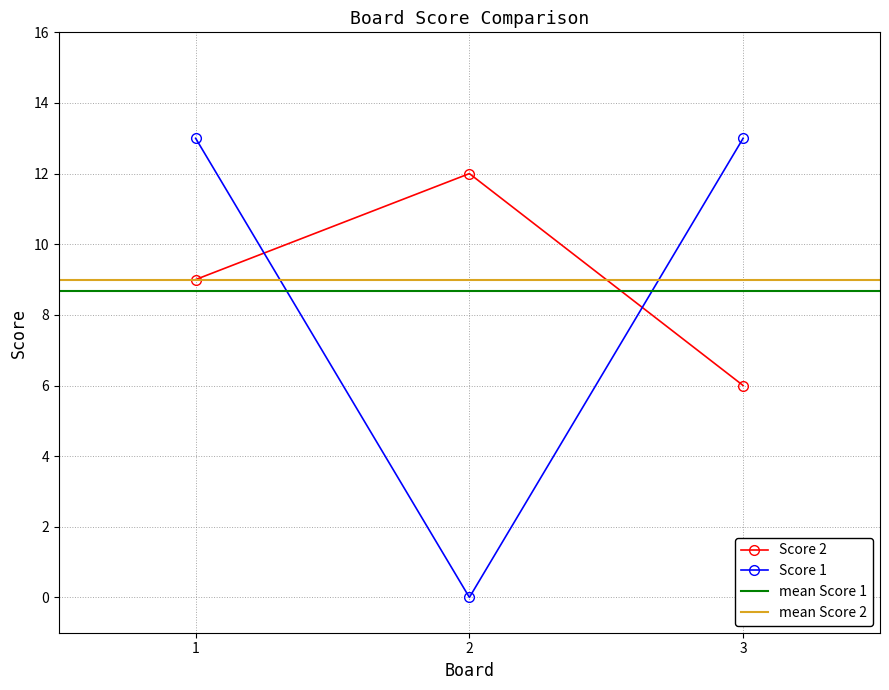

Is this an area chart (filled region under the line)?

No